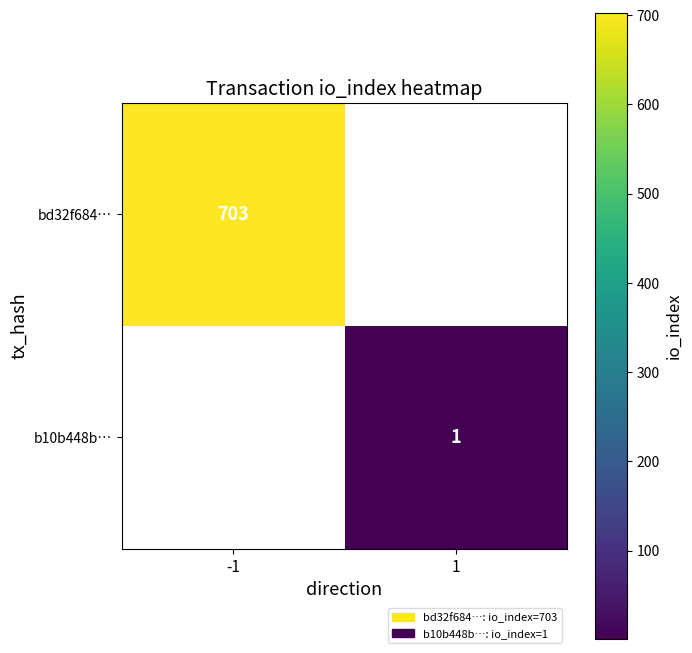

The b10b448b… series shows 1 at 1. True or false?

True